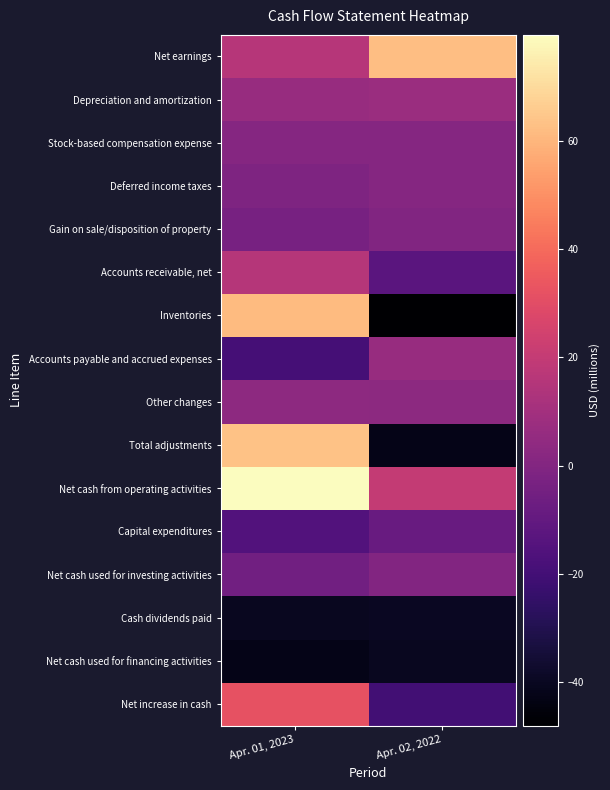

What is the maximum value shown in the chart?

79.6